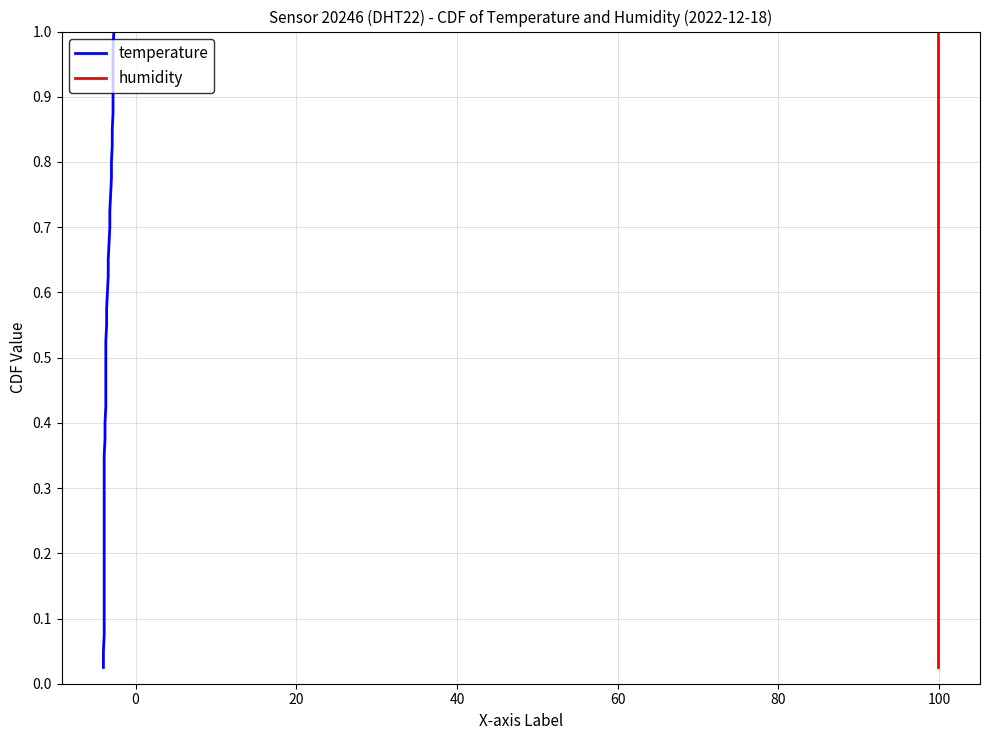

How many lines are shown in the chart?

2